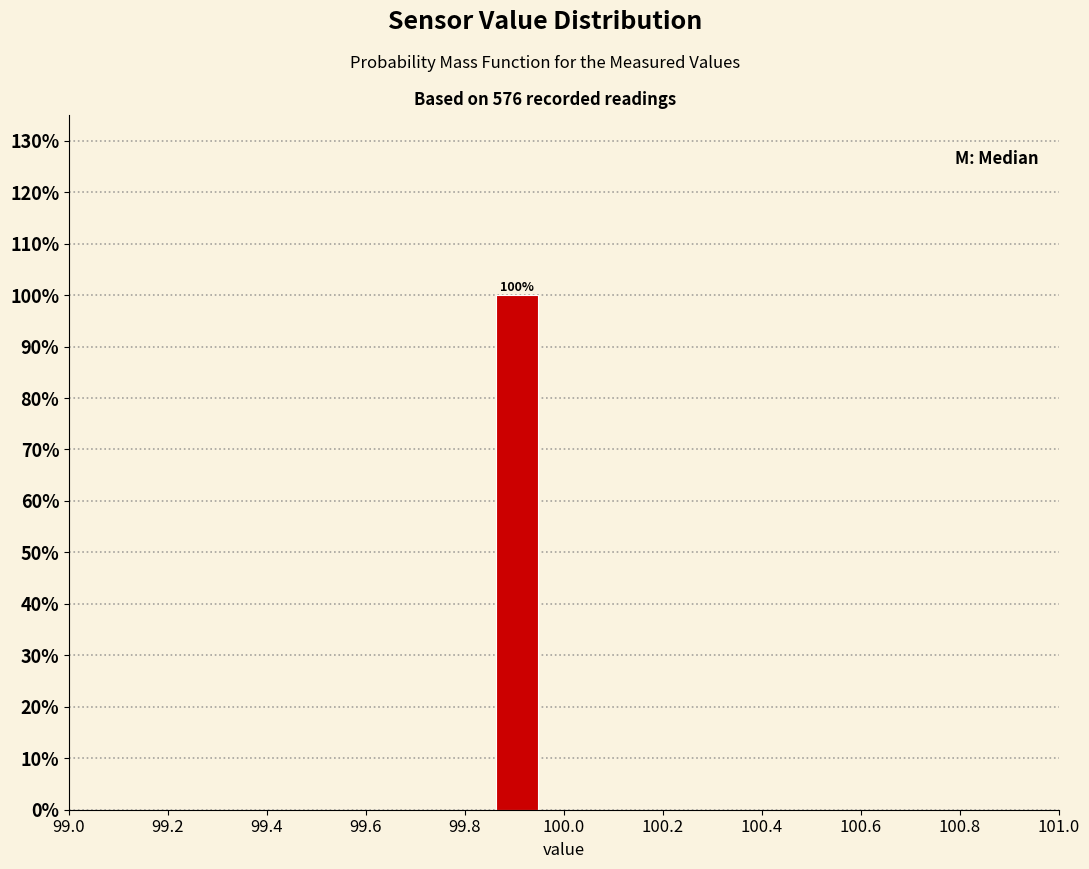

Which range on the x-axis has the tallest bar?

99.86 to 99.96